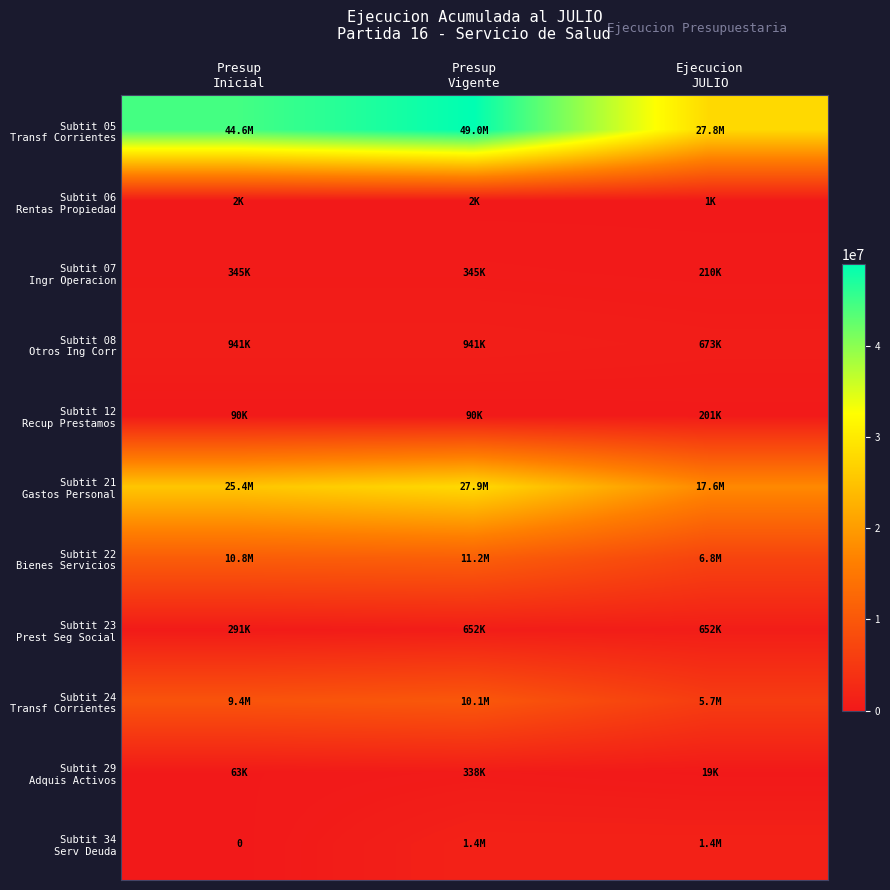

Which series has the largest total across all categories?

Subtit 05 Transf Corrientes